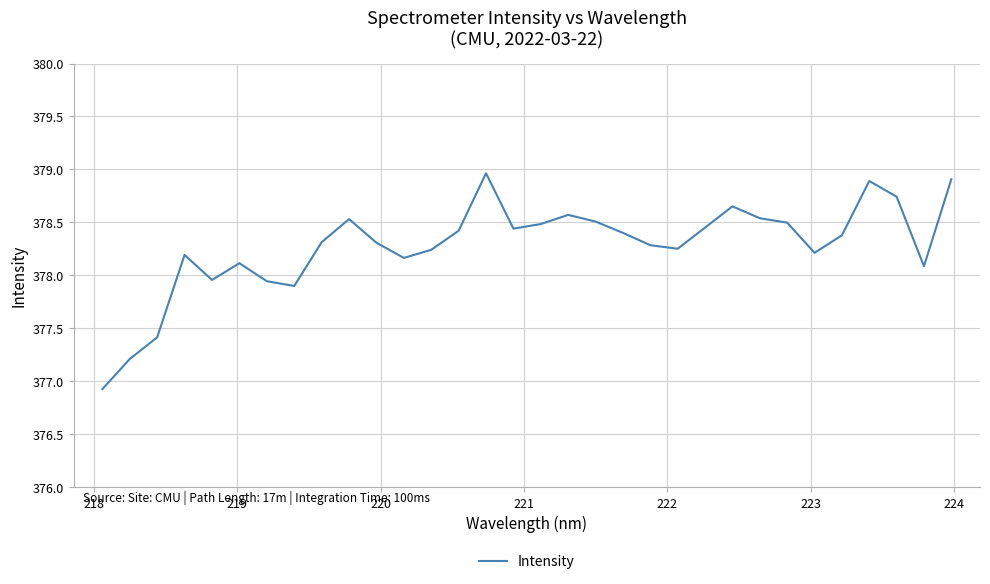

What is the smallest value displayed?

376.9